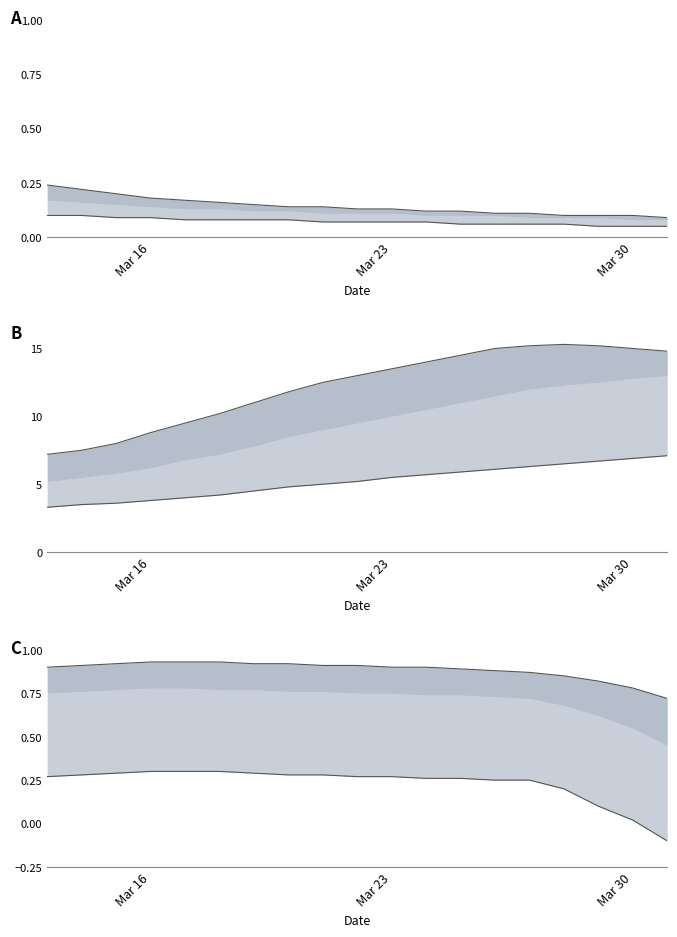

How many data points does each series have?

19